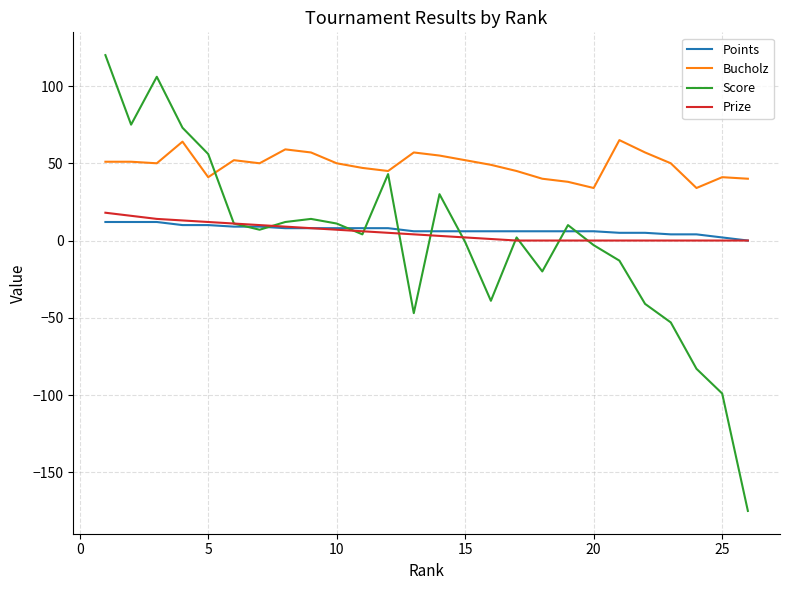

What are all the series names shown in the legend?

Points, Bucholz, Score, Prize